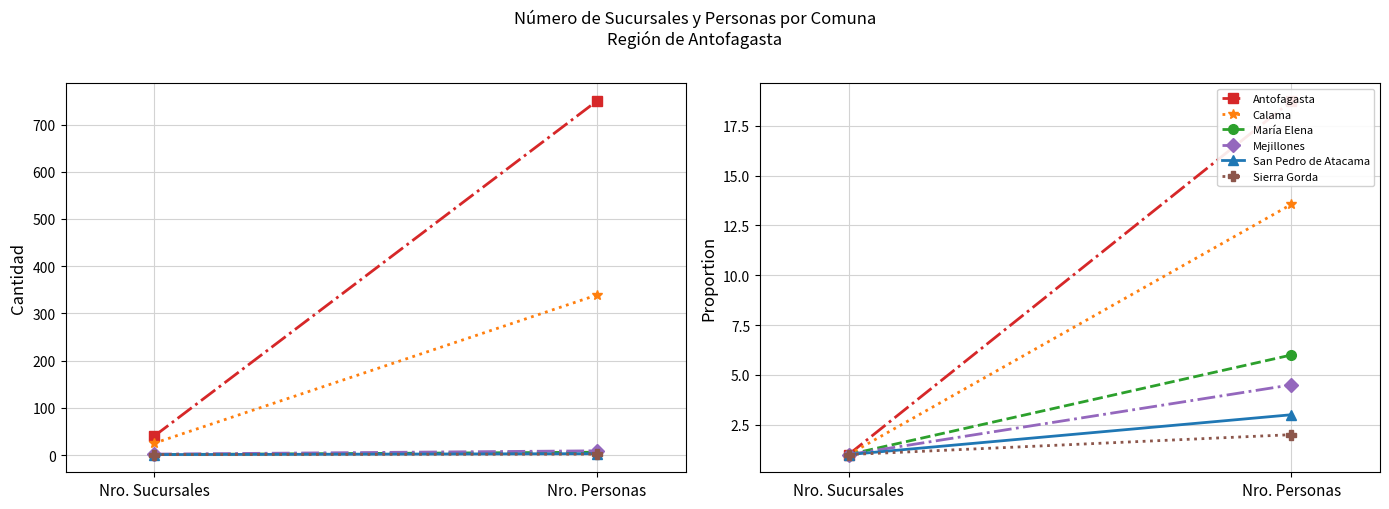

Is this an area chart (filled region under the line)?

No